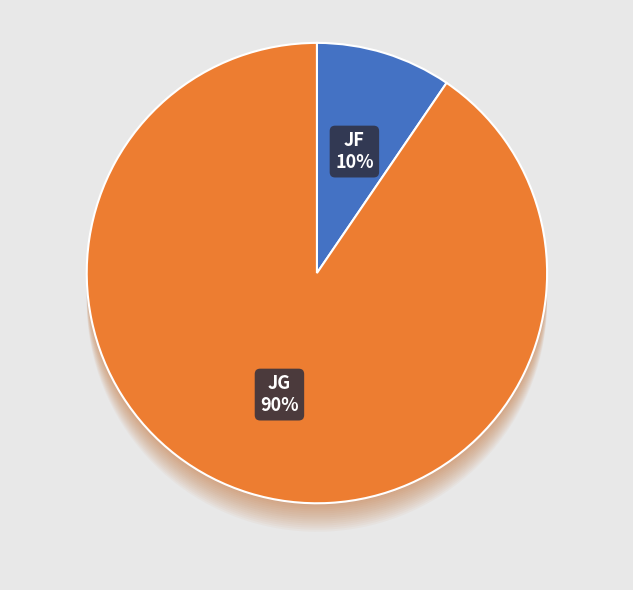

Count the number of slices in the pie.

2